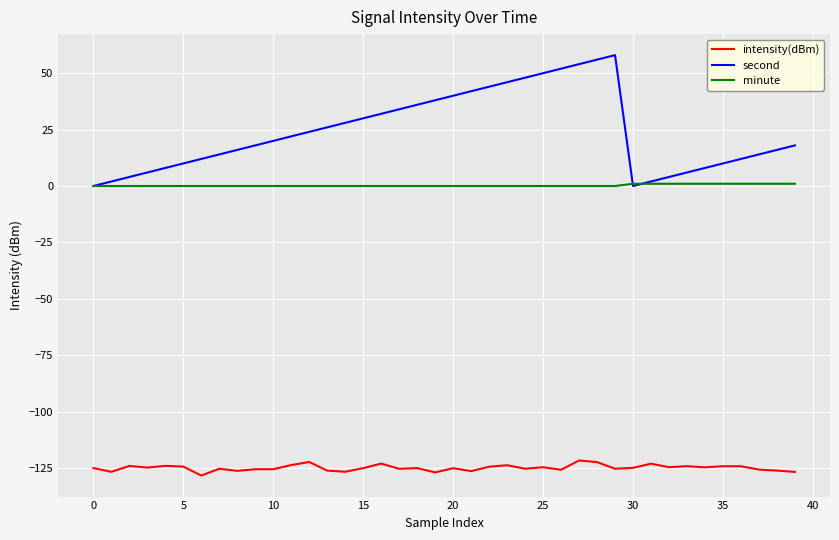

Does the chart display data point markers on the line(s)?

No